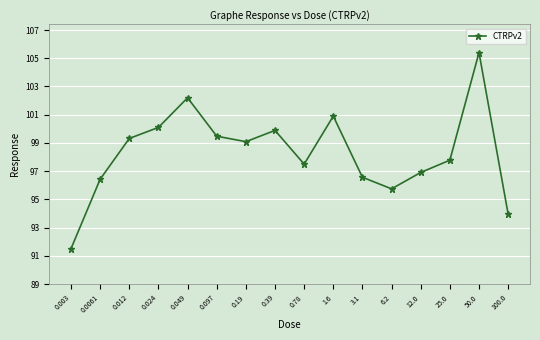

What is the smallest value displayed?

91.5